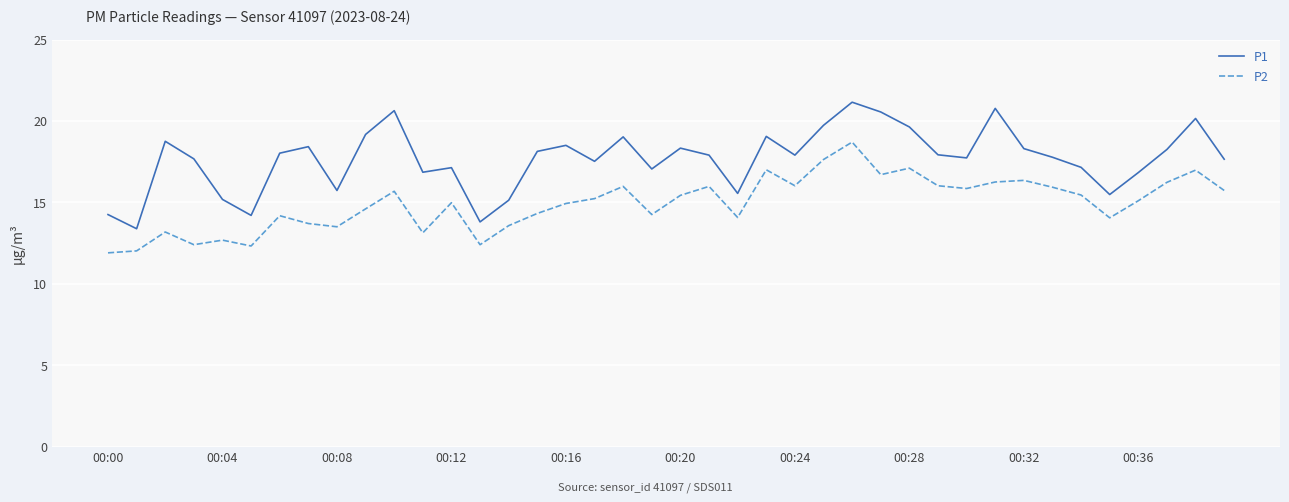

True or false: P2 and P1 intersect in this chart.

False